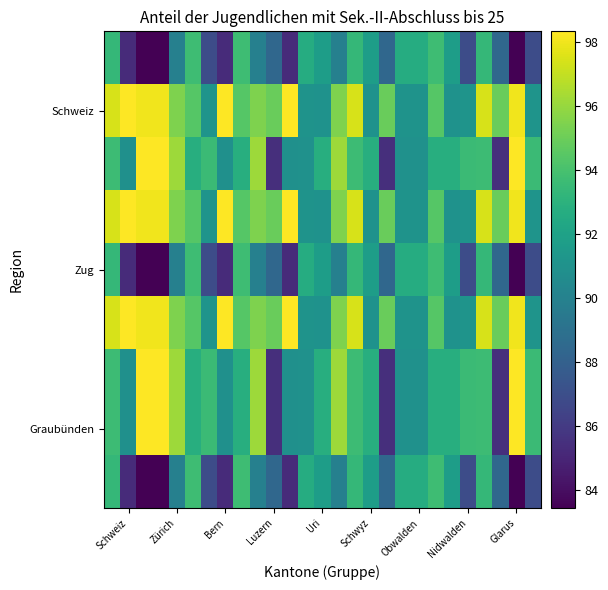

What is the minimum value shown in the chart?

83.4